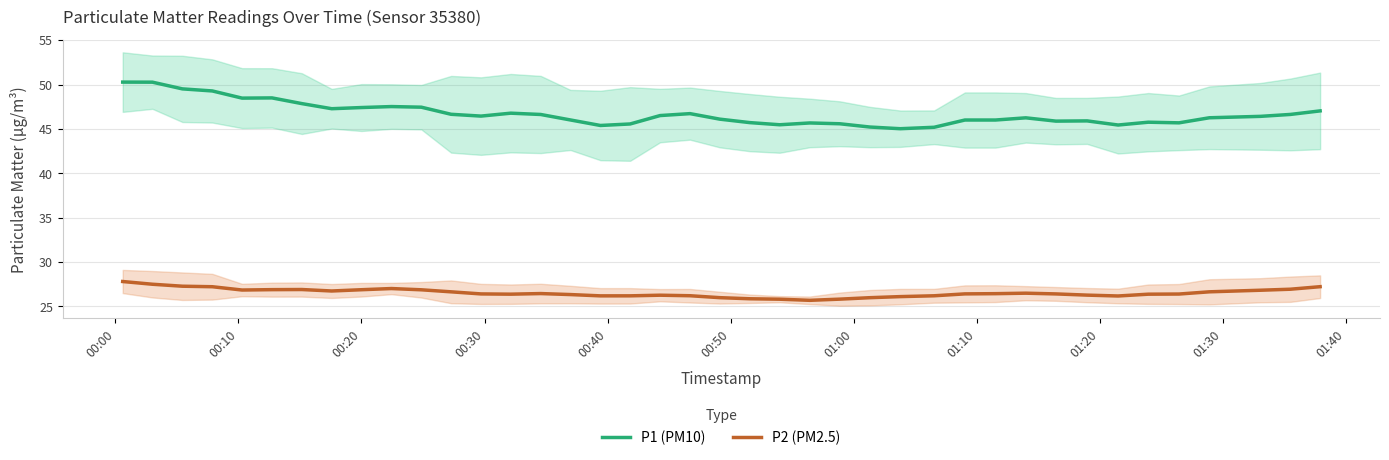

Rank the series by their average value, from lowest to highest.

P2 (PM2.5), P1 (PM10)